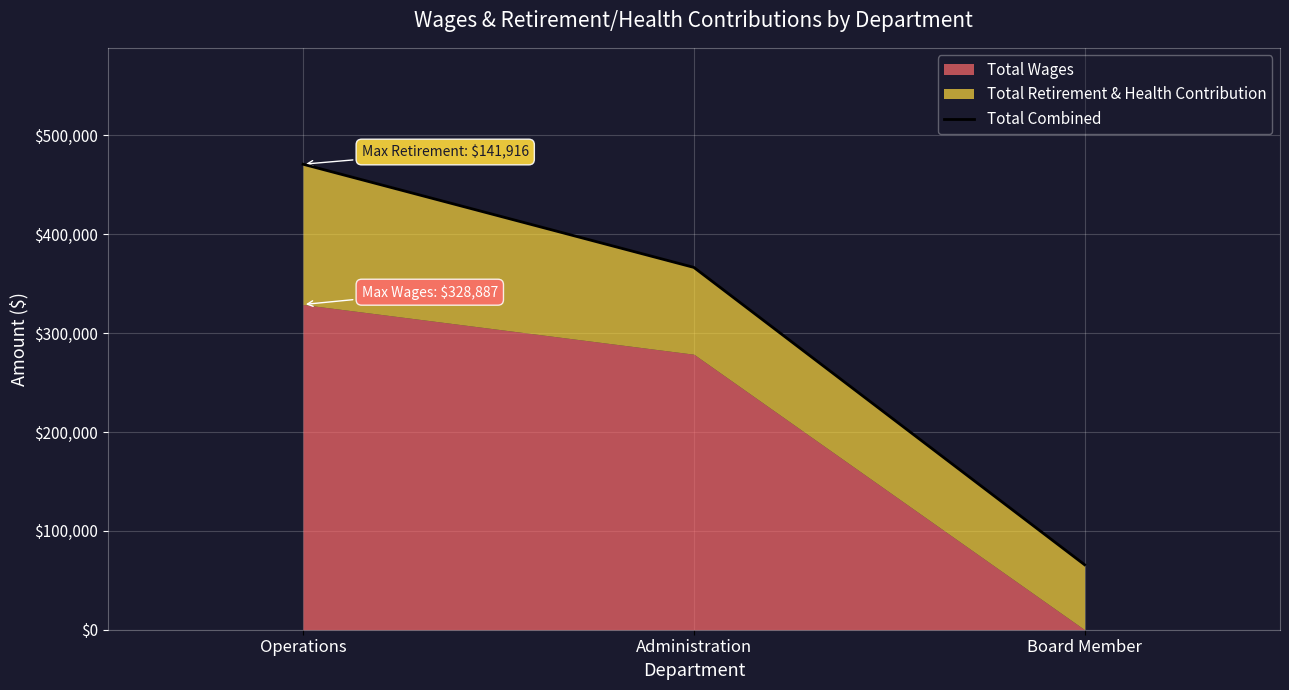

What is the smallest value displayed?

65726